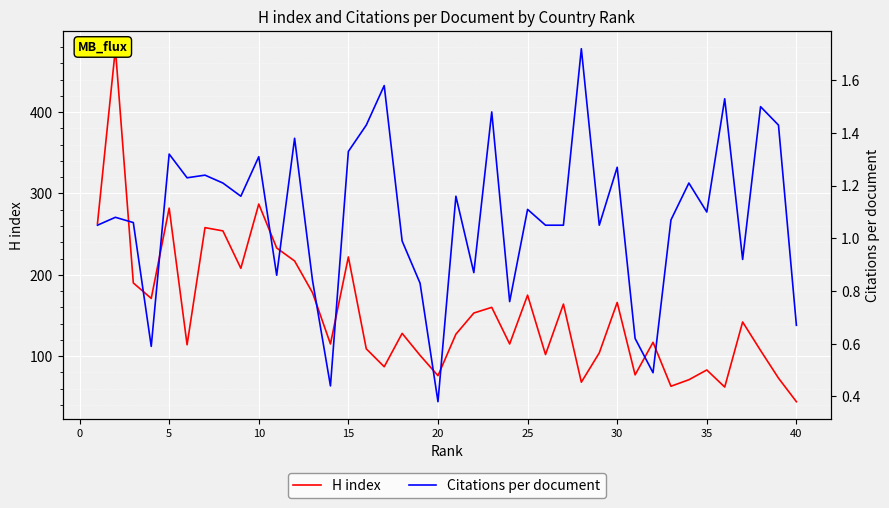

How many lines are shown in the chart?

2